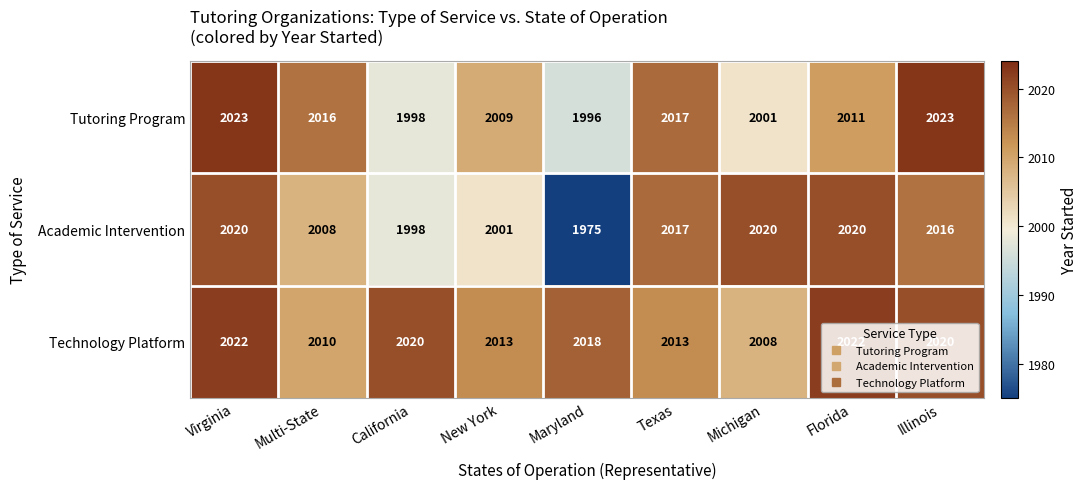

What is the spread (max minus min) of values at Virginia?

3